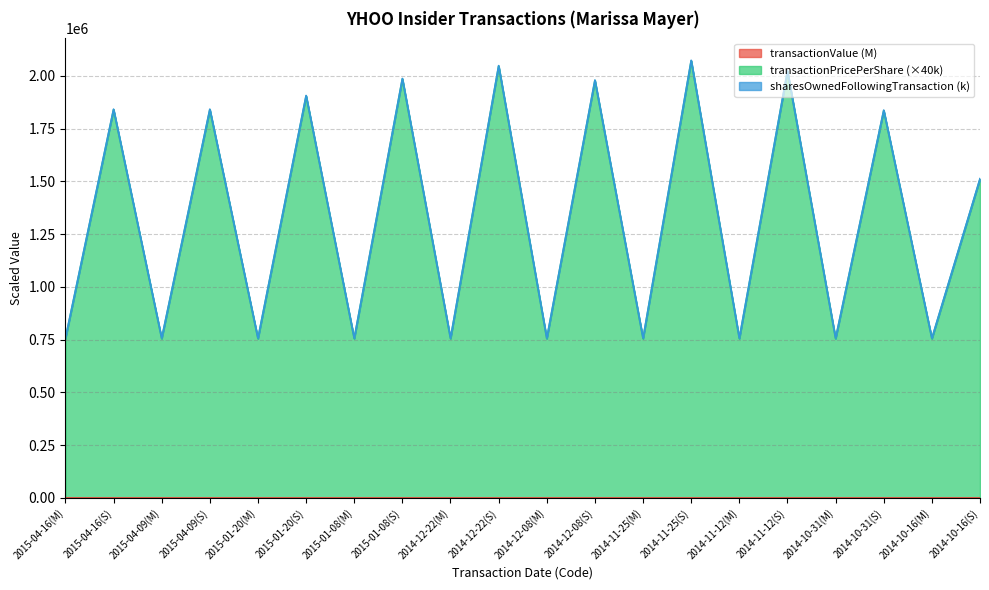

What is the approximate value of transactionPricePerShare at 2014-12-08(M)?

754800.7